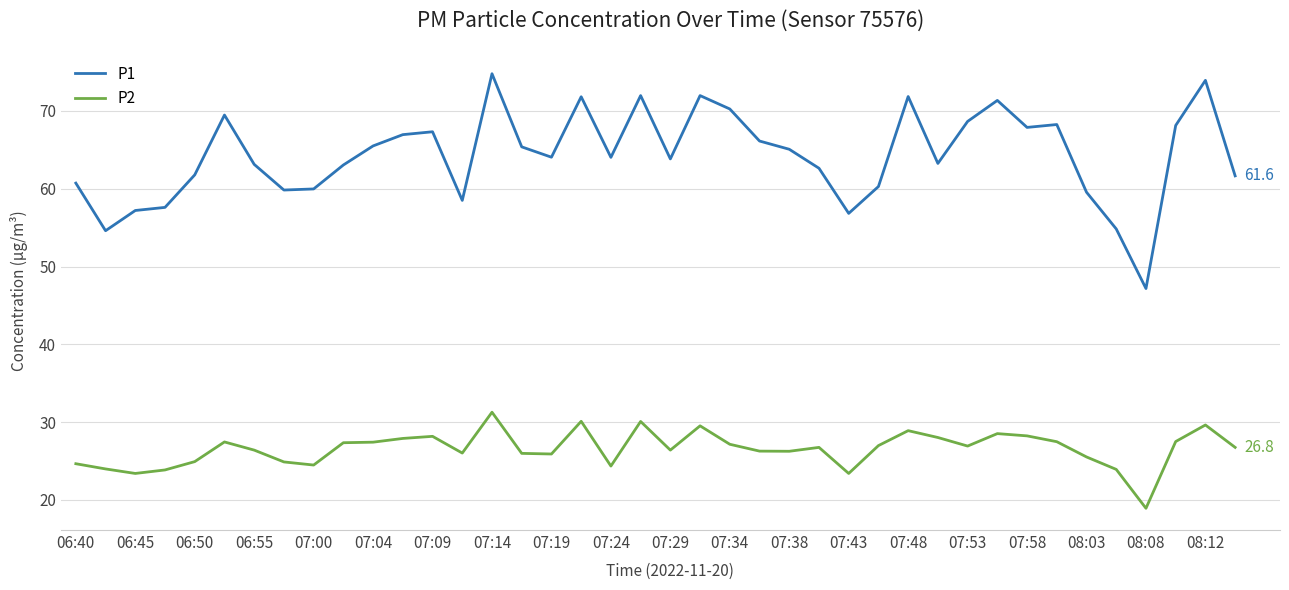

What is the sum of all P1 values?

2571.1